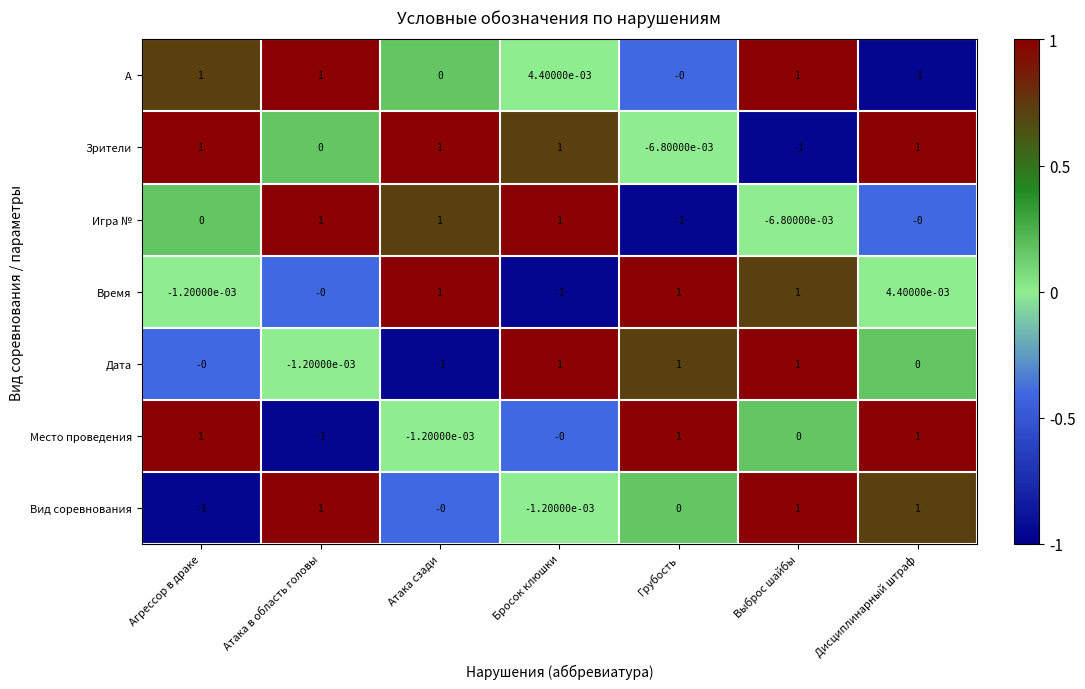

How many data points does each series have?

7